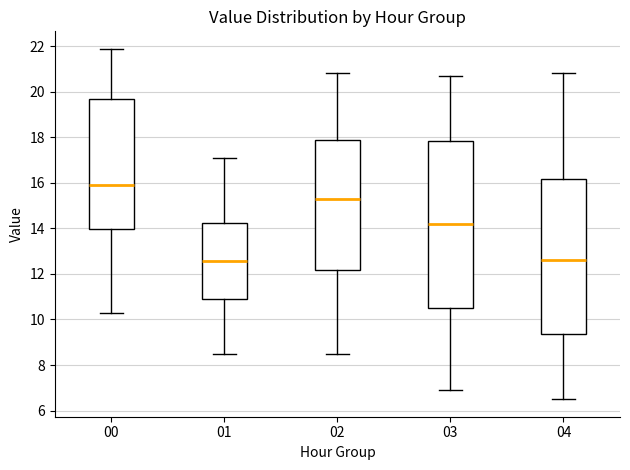

Which box is the tallest, from its lower edge to its upper edge?

03